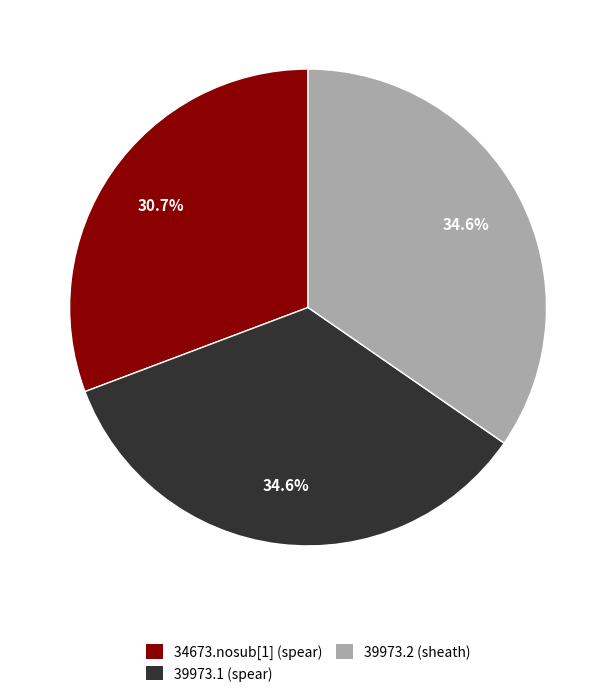

To the nearest percent, what portion does 34673.nosub[1] (spear) represent?

31%